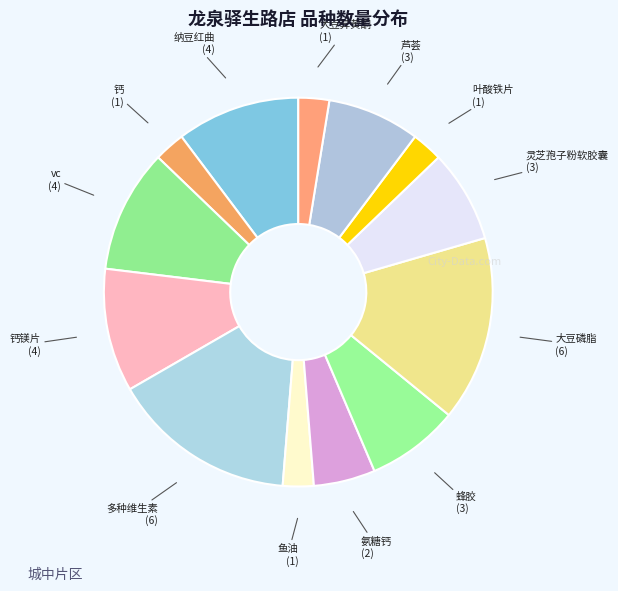

How many slices are in this pie chart?

13